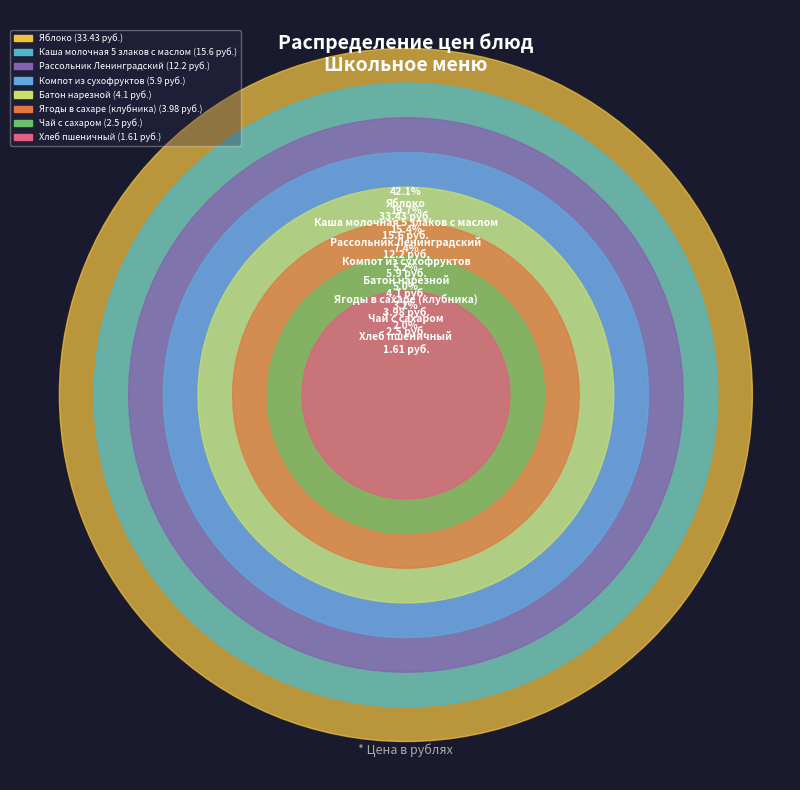

Which category has the smallest portion of the pie?

Хлеб пшеничный